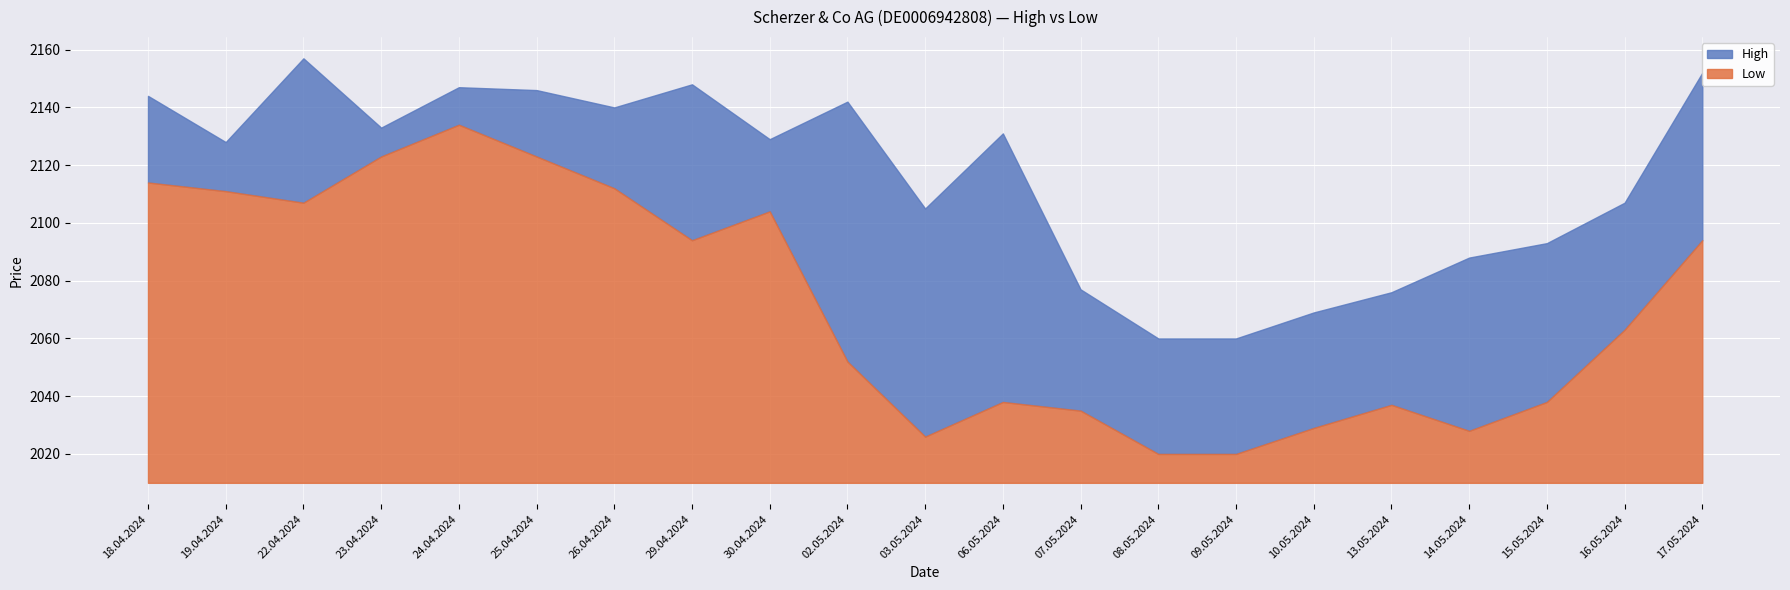

True or false: High and Low intersect in this chart.

False